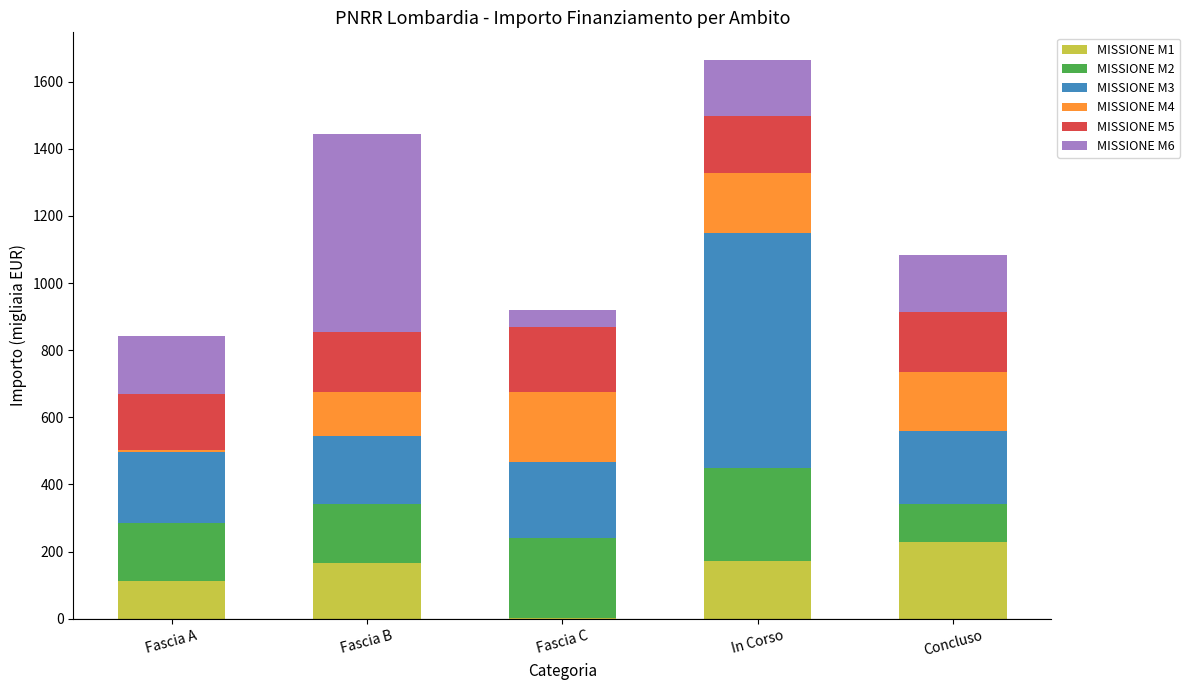

What is the sum of all MISSIONE M1 values?

678.6